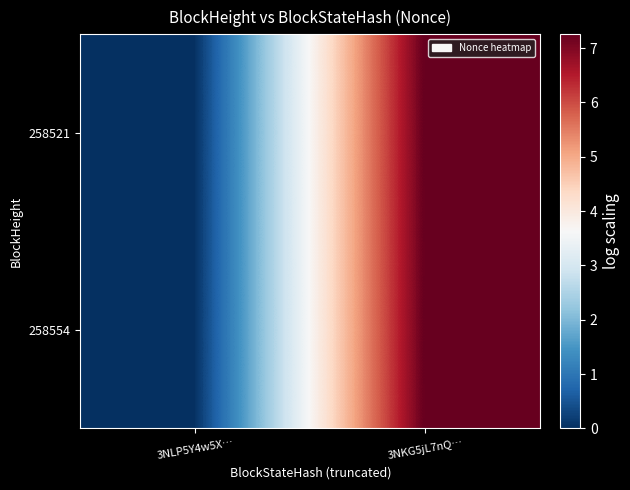

Reading left to right, what are all the values shown in this chart?

258554: 3NLP5Y4w5X…=0.0	3NKG5jL7nQ…=7.3
258521: 3NLP5Y4w5X…=0.0	3NKG5jL7nQ…=7.3